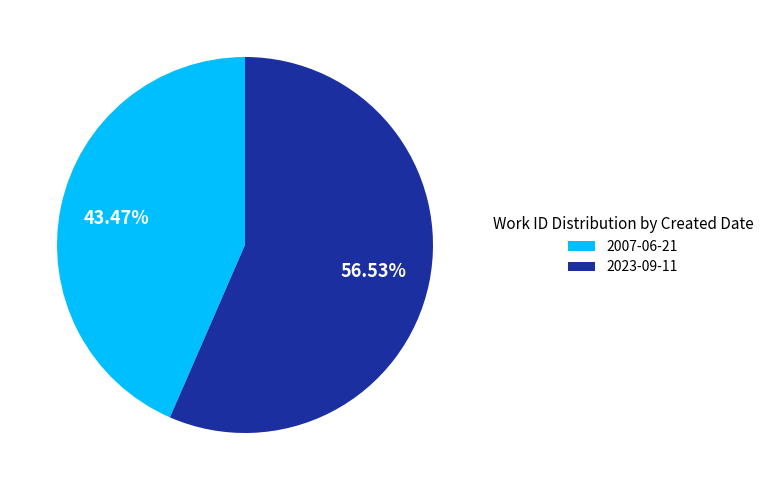

Rank the categories by value from lowest to highest.

2007-06-21, 2023-09-11